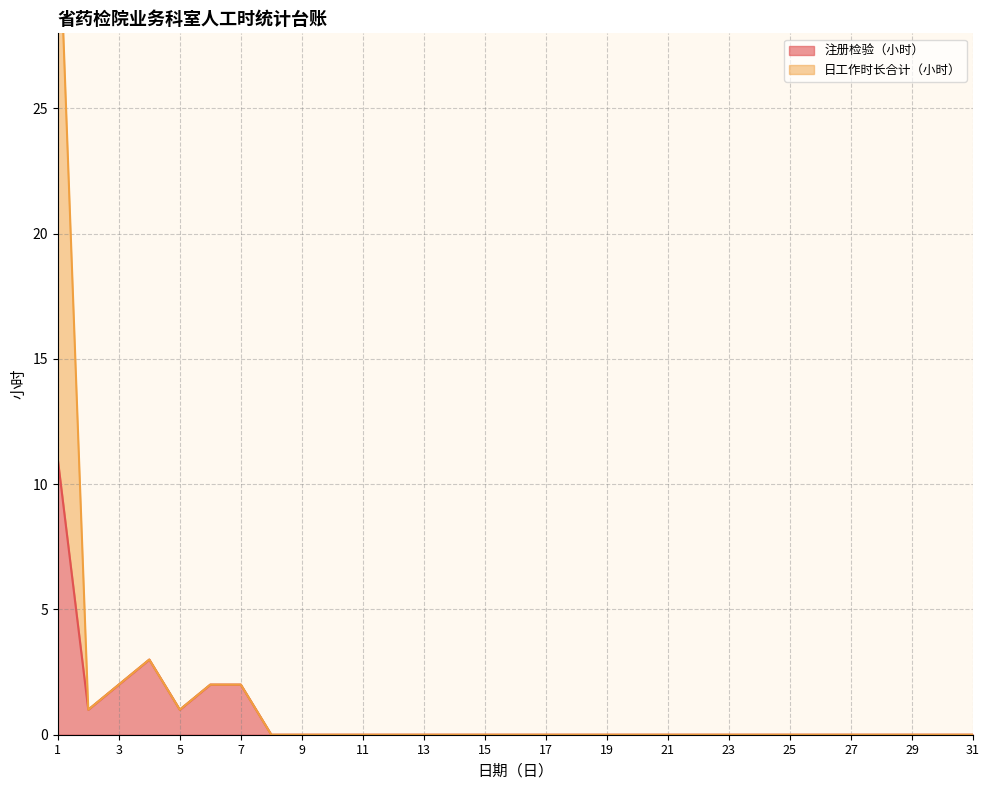

At which category does 日工作时长合计（小时） reach its first local valley?

2